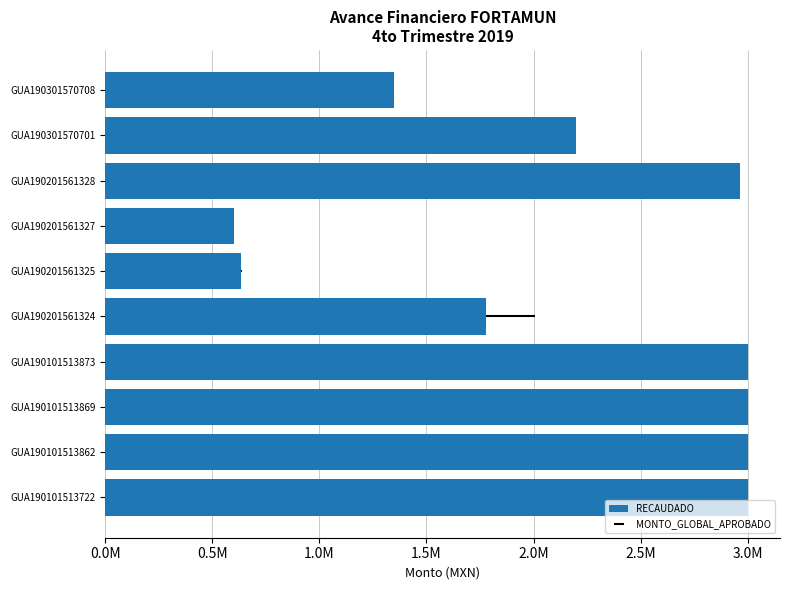

Does the chart contain stacked bars?

No